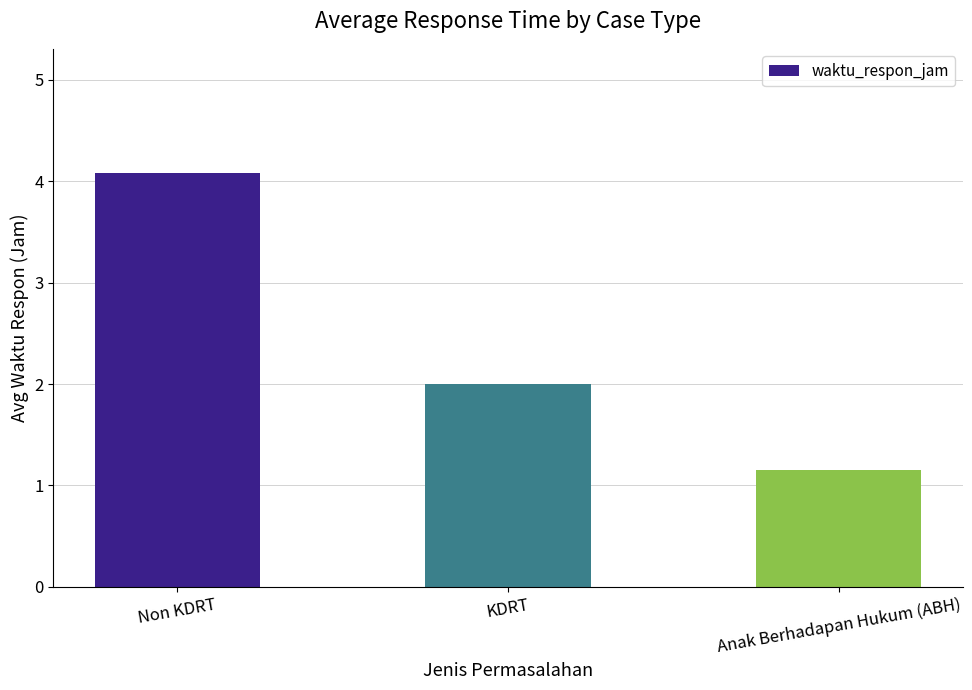

The value at KDRT is 2.0. True or false?

True